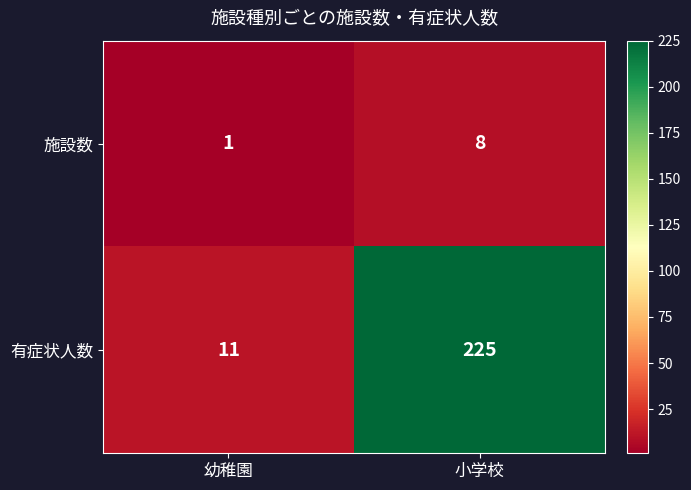

How many distinct data groups are displayed?

2